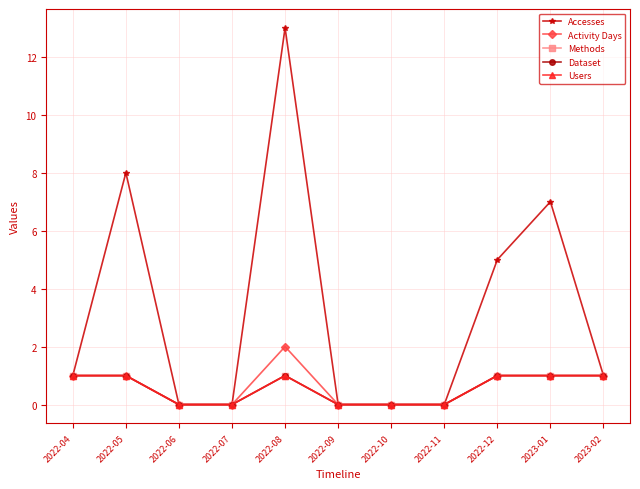

Does the chart have visible grid lines?

Yes